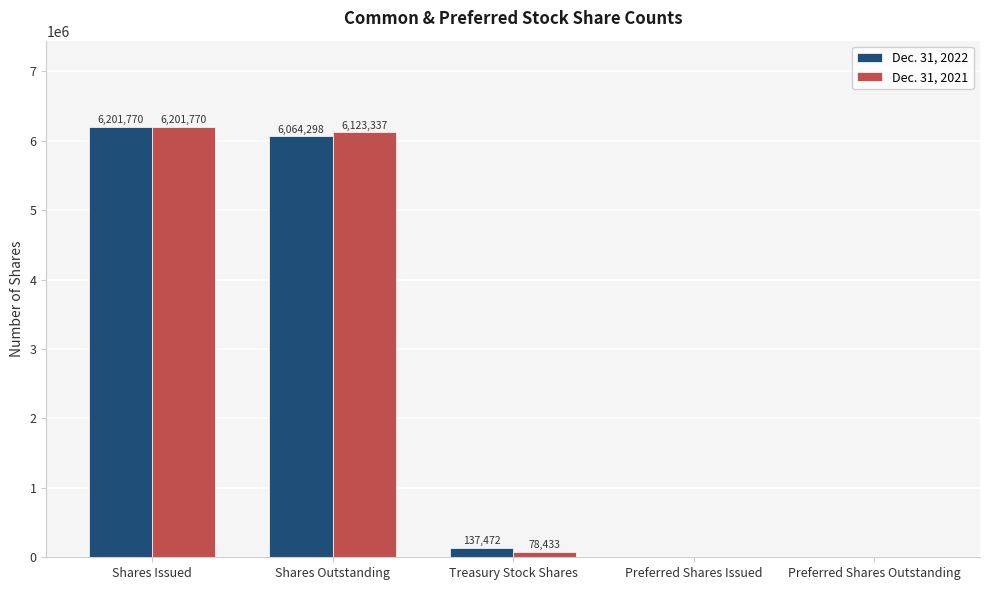

What is the sum of the Dec. 31, 2022 values at Preferred Shares Outstanding and Treasury Stock Shares?

137472